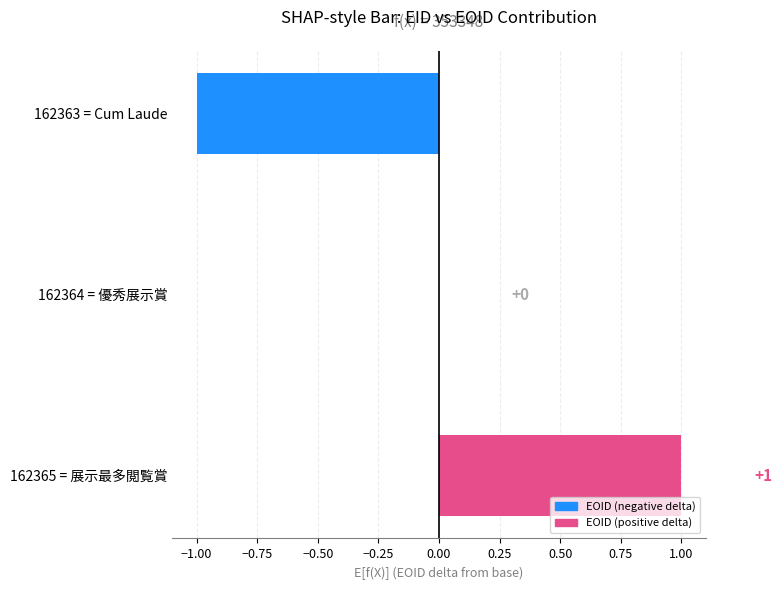

Where is the data nearest to the value 0?

162364 = 優秀展示賞